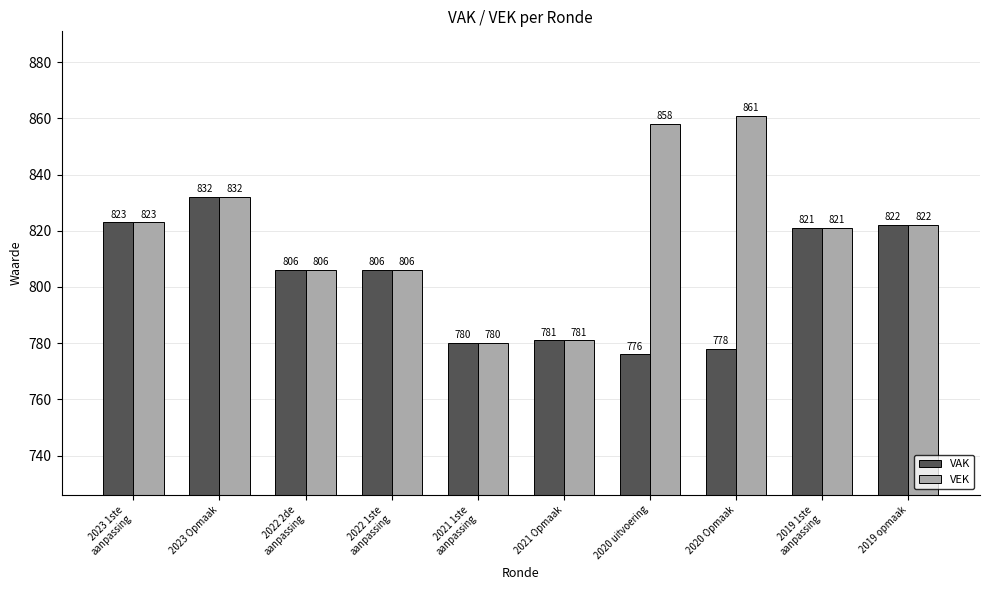

List the series in order of their peak value, highest first.

VEK, VAK